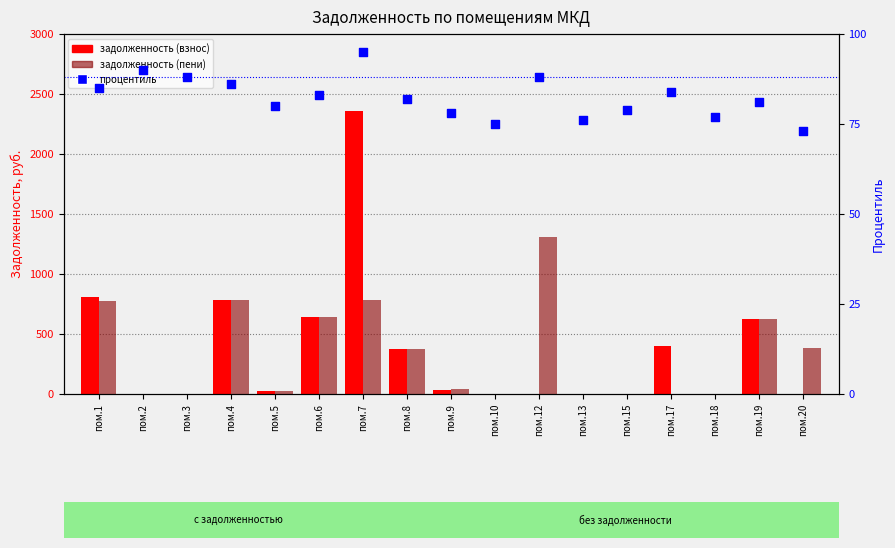

What are all the series names shown in the legend?

задолженность (взнос), задолженность (пени), процентиль